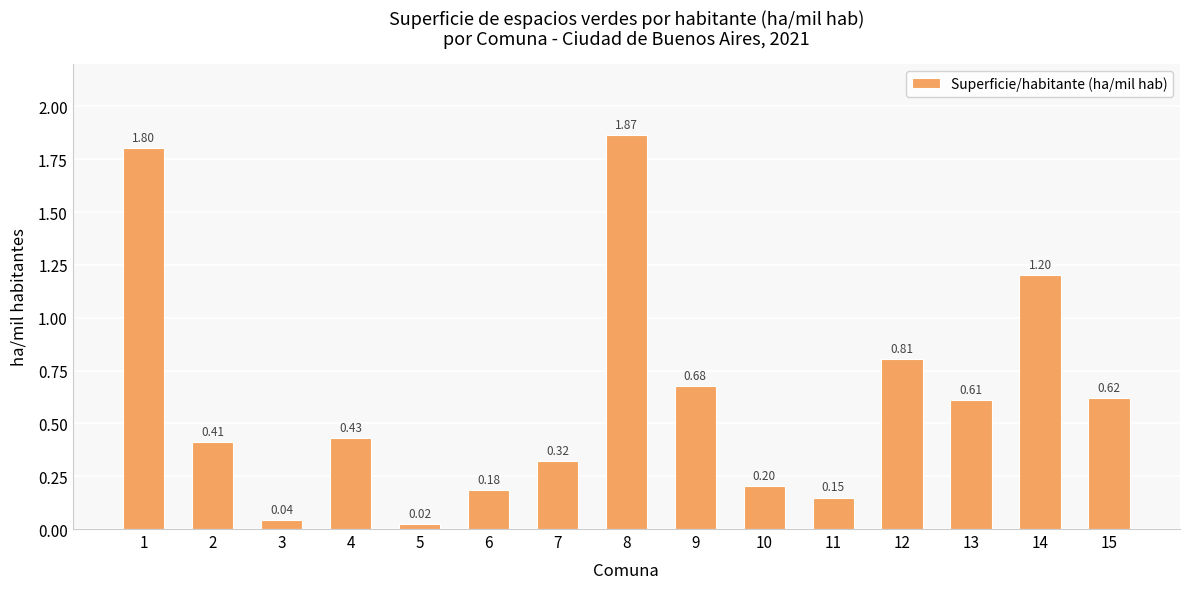

Rank the categories by value from highest to lowest.

8, 1, 14, 12, 9, 15, 13, 4, 2, 7, 10, 6, 11, 3, 5